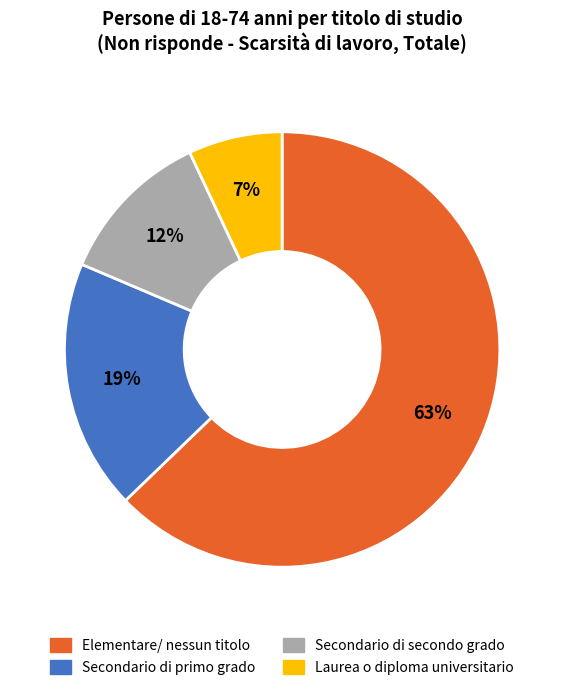

To the nearest percent, what is the average slice percentage?

25%